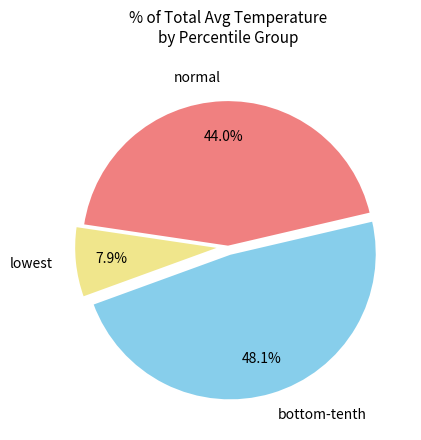

What is the smallest slice in the pie chart?

lowest